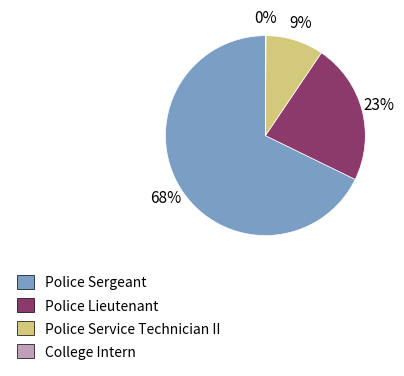

Is there any slice that represents more than half of the pie?

Yes